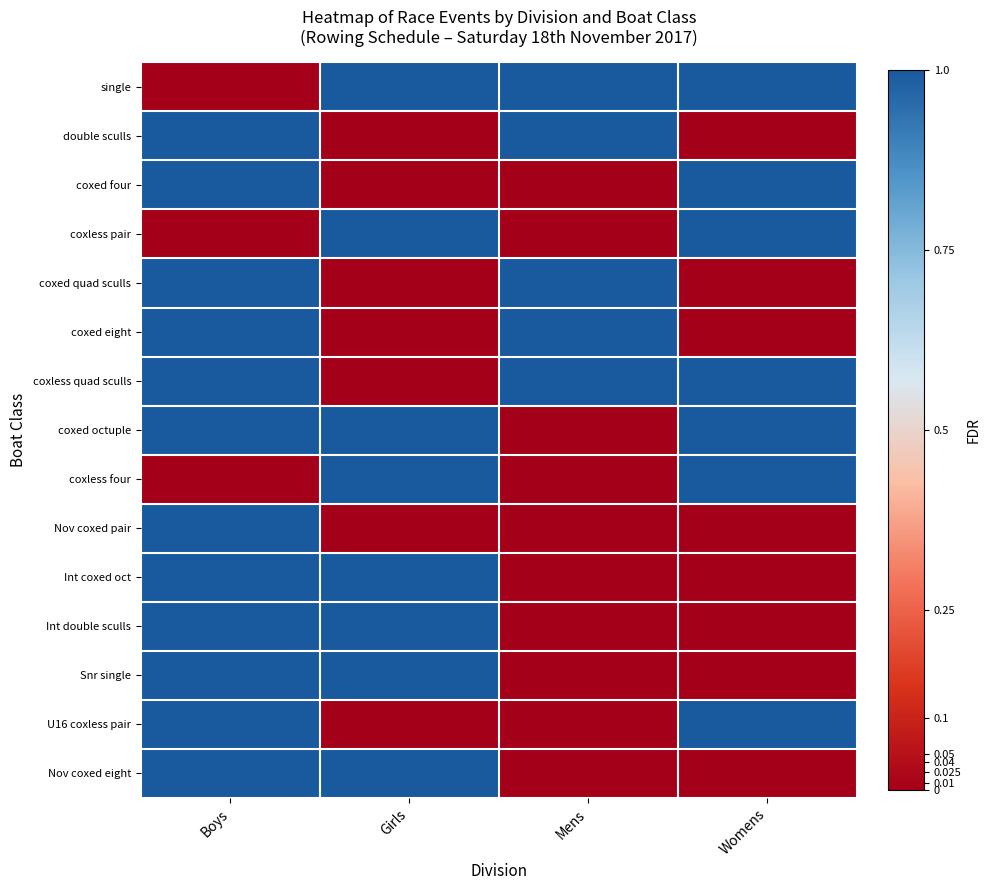

Count the number of data series in this chart.

15